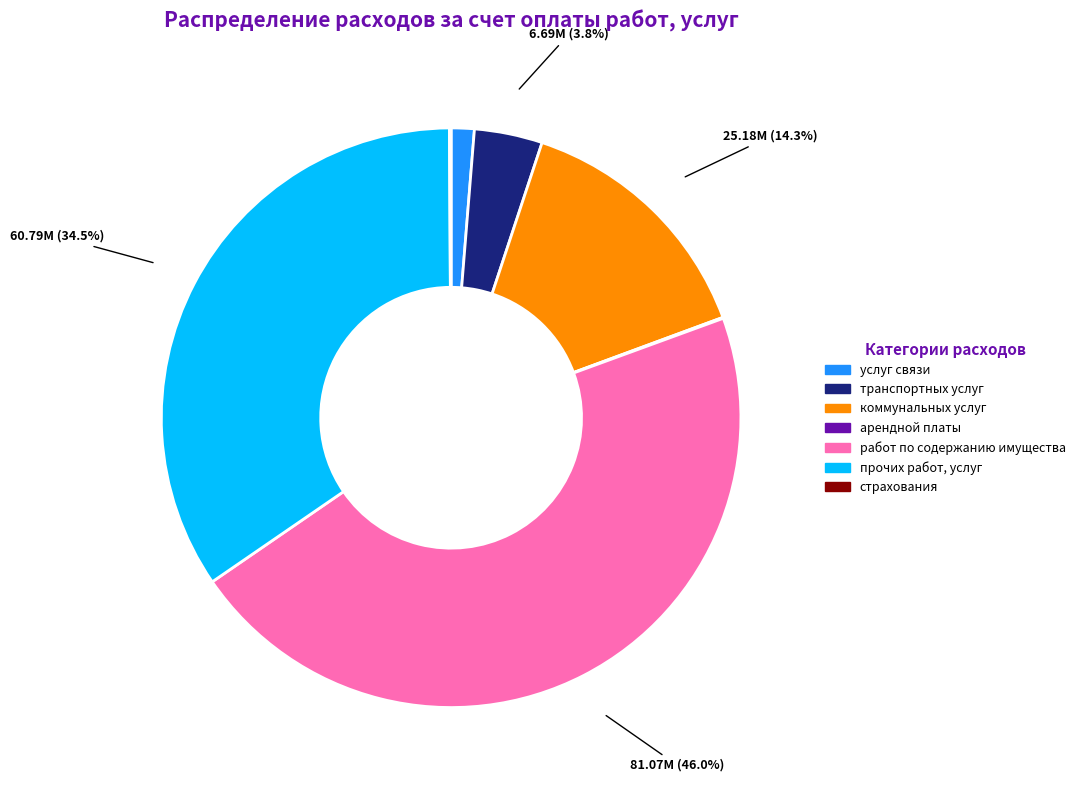

True or false: услуг связи accounts for 11% of the total.

False